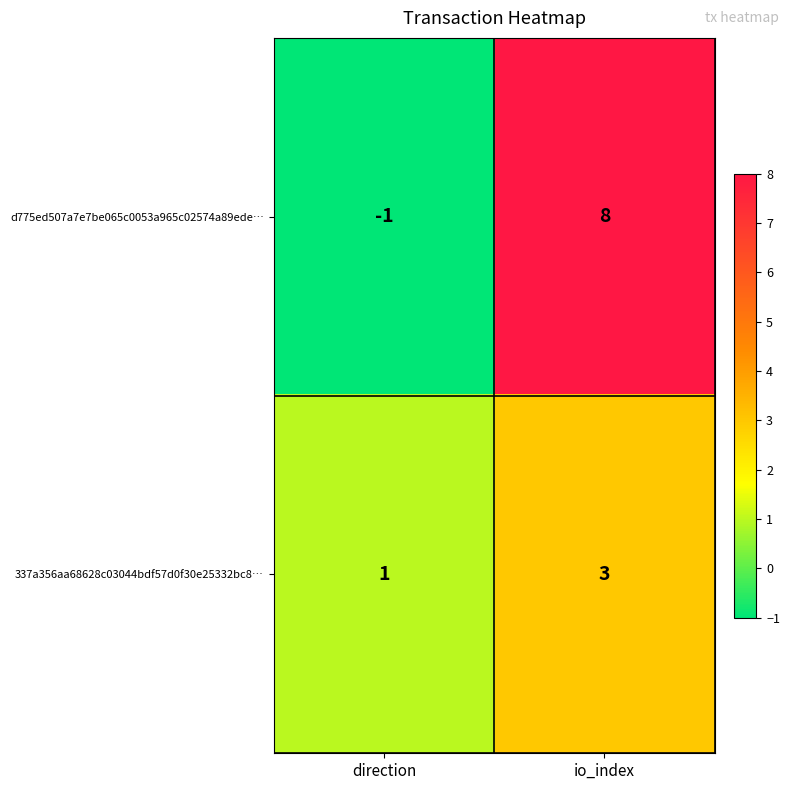

True or false: 337a356aa68628c03044bdf57d0f30e25332bc8… has a value of 1 at direction.

True